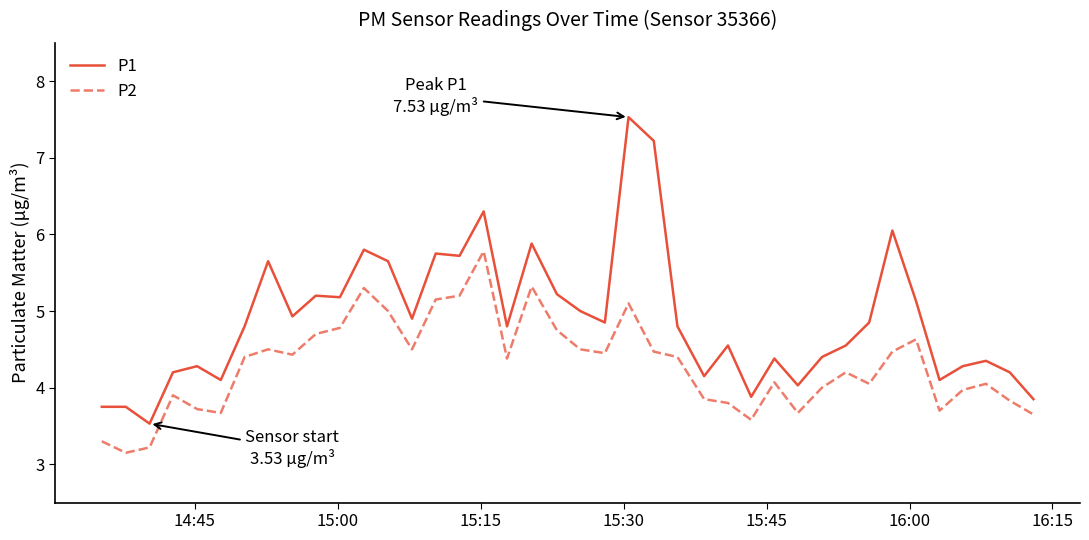

True or false: P2 and P1 cross at least once.

False